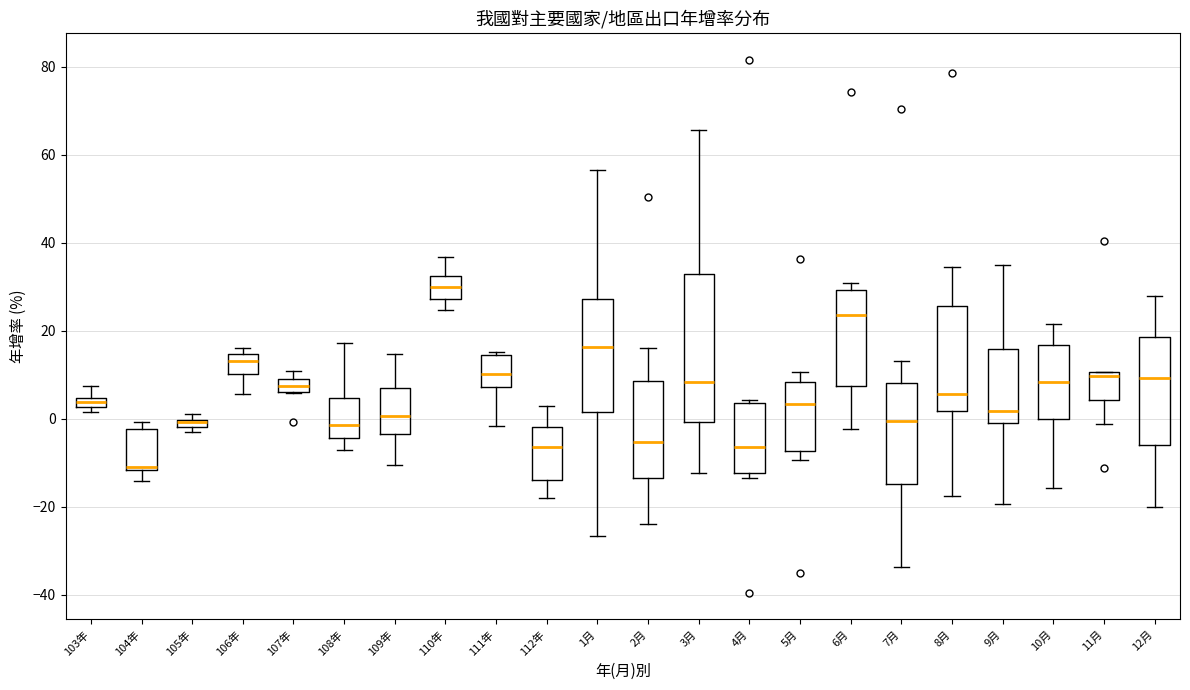

Where is the lower edge of the box for 105年 on the y-axis? The values are not printed on the chart, so give them approximately, as read against the axis.

-2